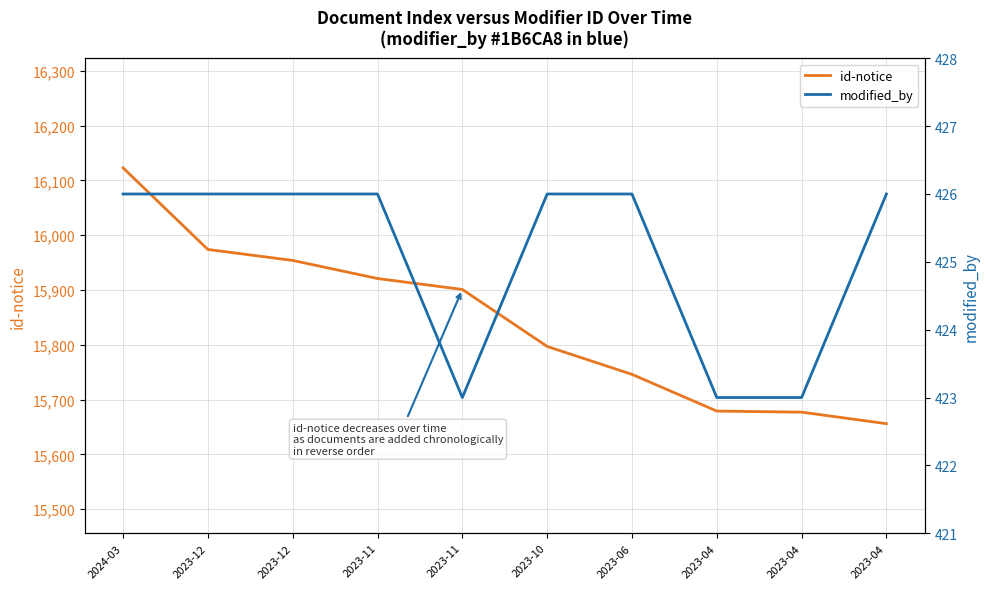

Which series has the largest total across all categories?

id-notice